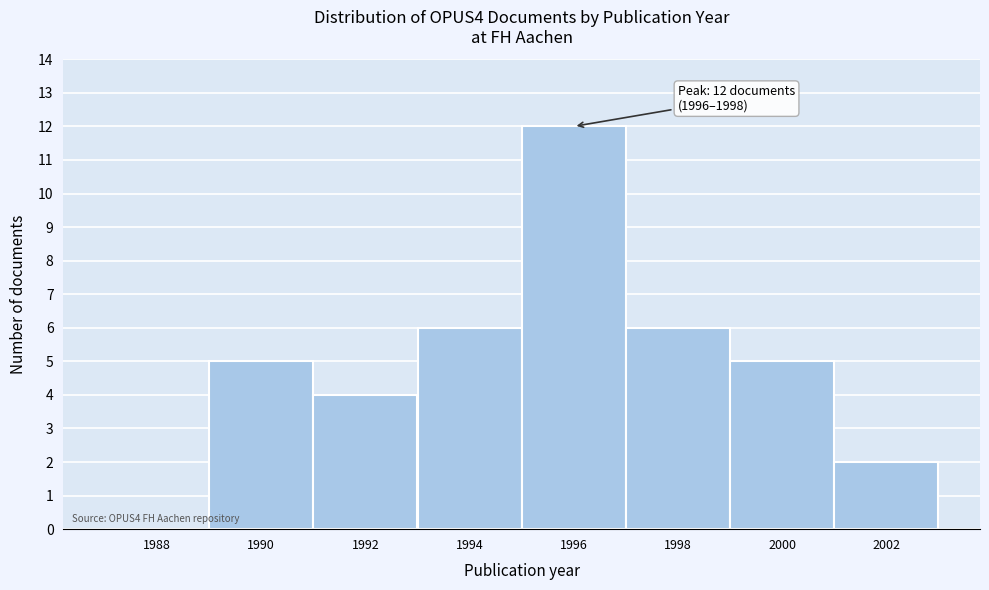

Reading left to right, what are all the values shown in this chart?

1988=0	1990=5	1992=4	1994=6	1996=12	1998=6	2000=5	2002=2